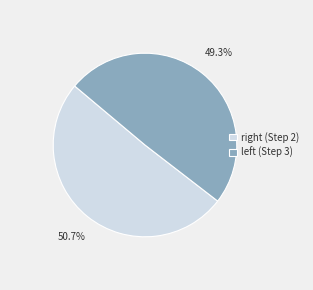

How many segments does this pie chart have?

2